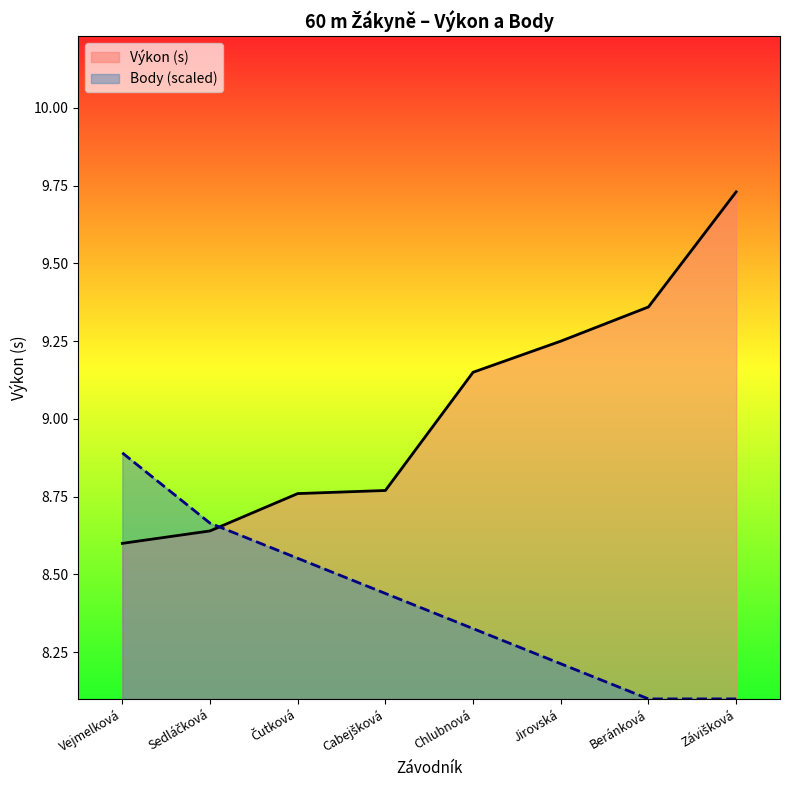

Which category has the highest value across all series?

Závišková